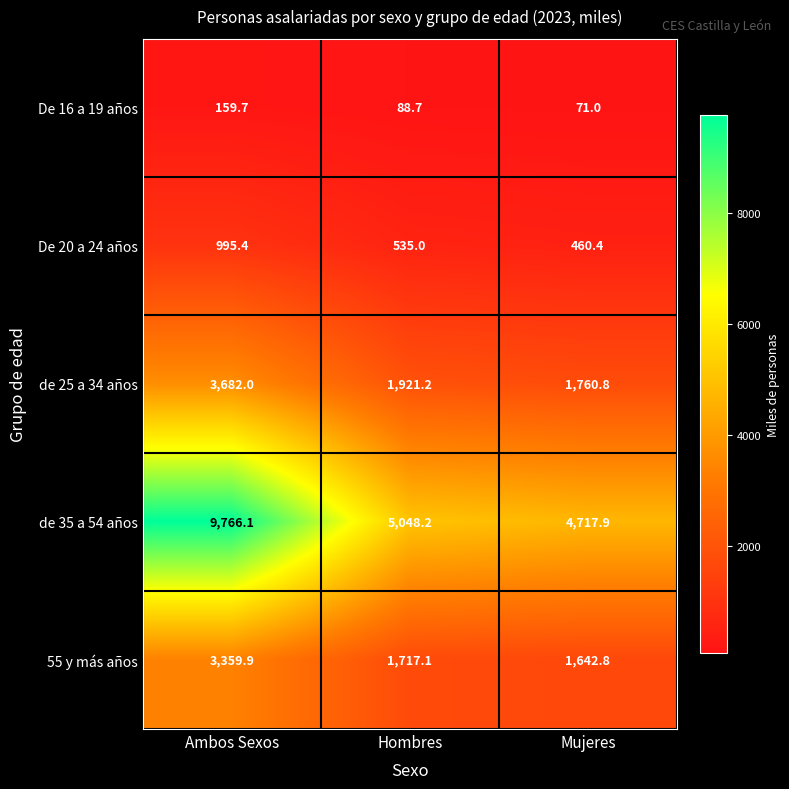

What is the spread (max minus min) of values at Hombres?

4959.5